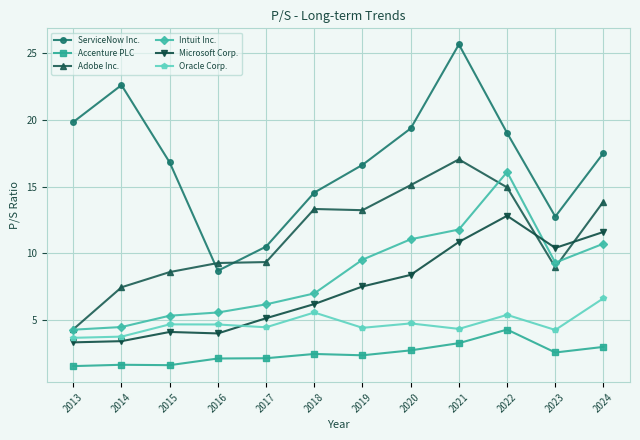

Which series has the widest spread of values?

ServiceNow Inc.